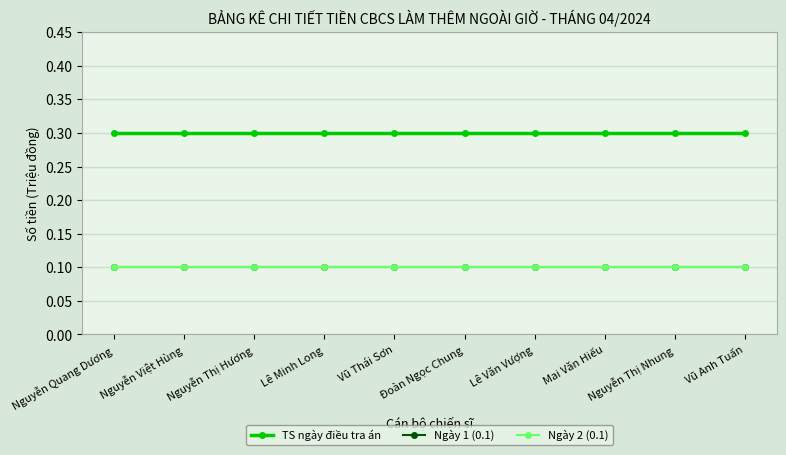

Reading left to right, list all the values displayed in this chart.

TS ngày điều tra án: Nguyễn Quang Dương=0.3	Nguyễn Việt Hùng=0.3	Nguyễn Thị Hương=0.3	Lê Minh Long=0.3	Vũ Thái Sơn=0.3	Đoàn Ngọc Chung=0.3	Lê Văn Vượng=0.3	Mai Văn Hiếu=0.3	Nguyễn Thị Nhung=0.3	Vũ Anh Tuấn=0.3
Ngày 1 (0.1): Nguyễn Quang Dương=0.1	Nguyễn Việt Hùng=0.1	Nguyễn Thị Hương=0.1	Lê Minh Long=0.1	Vũ Thái Sơn=0.1	Đoàn Ngọc Chung=0.1	Lê Văn Vượng=0.1	Mai Văn Hiếu=0.1	Nguyễn Thị Nhung=0.1	Vũ Anh Tuấn=0.1
Ngày 2 (0.1): Nguyễn Quang Dương=0.1	Nguyễn Việt Hùng=0.1	Nguyễn Thị Hương=0.1	Lê Minh Long=0.1	Vũ Thái Sơn=0.1	Đoàn Ngọc Chung=0.1	Lê Văn Vượng=0.1	Mai Văn Hiếu=0.1	Nguyễn Thị Nhung=0.1	Vũ Anh Tuấn=0.1